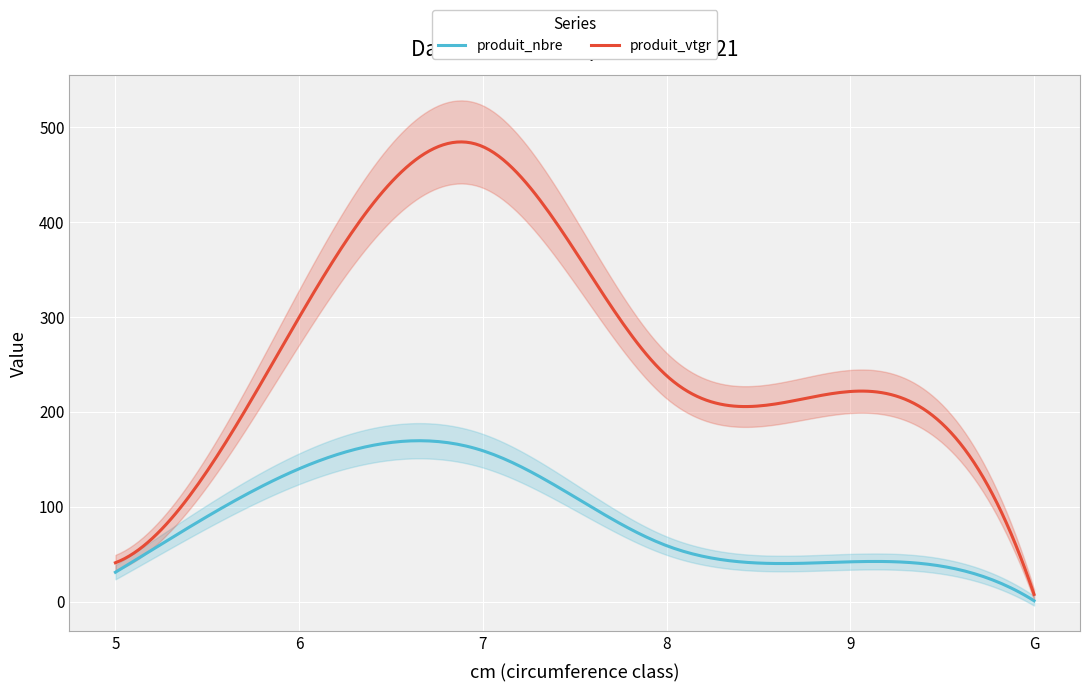

Which series has the largest range (max minus min)?

produit_vtgr